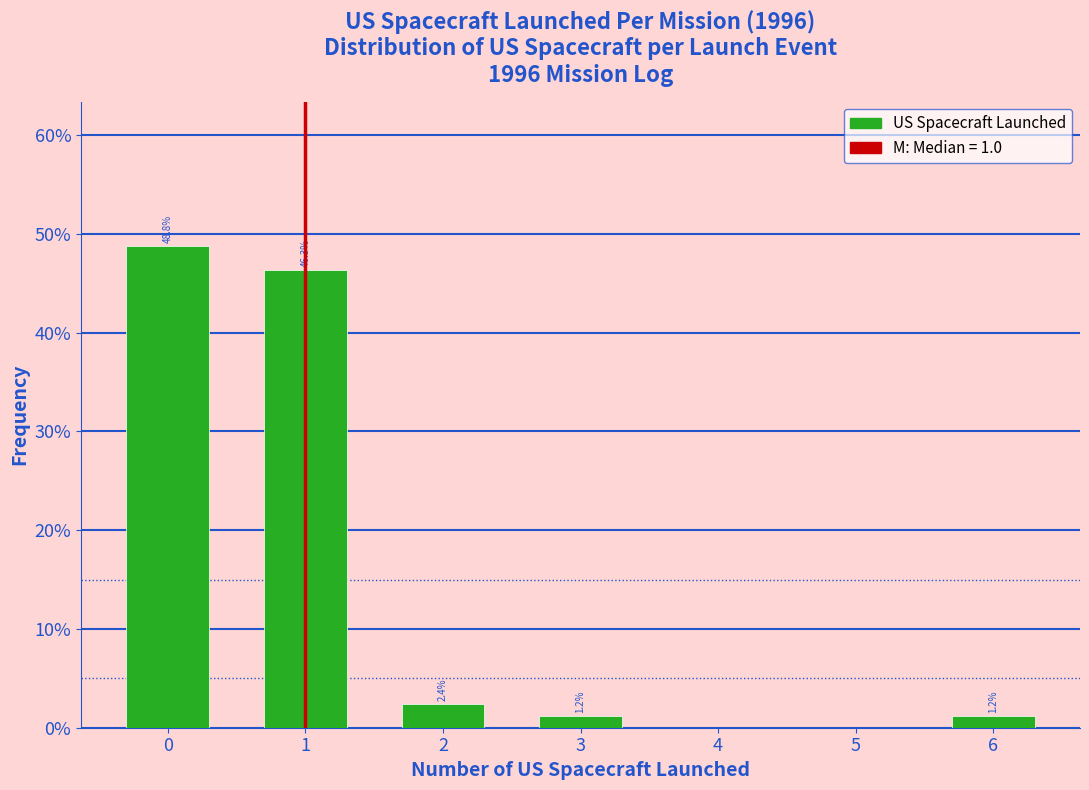

Reading left to right, what are all the values shown in this chart?

0=48.8	1=46.3	2=2.4	3=1.2	4=0.0	5=0.0	6=1.2